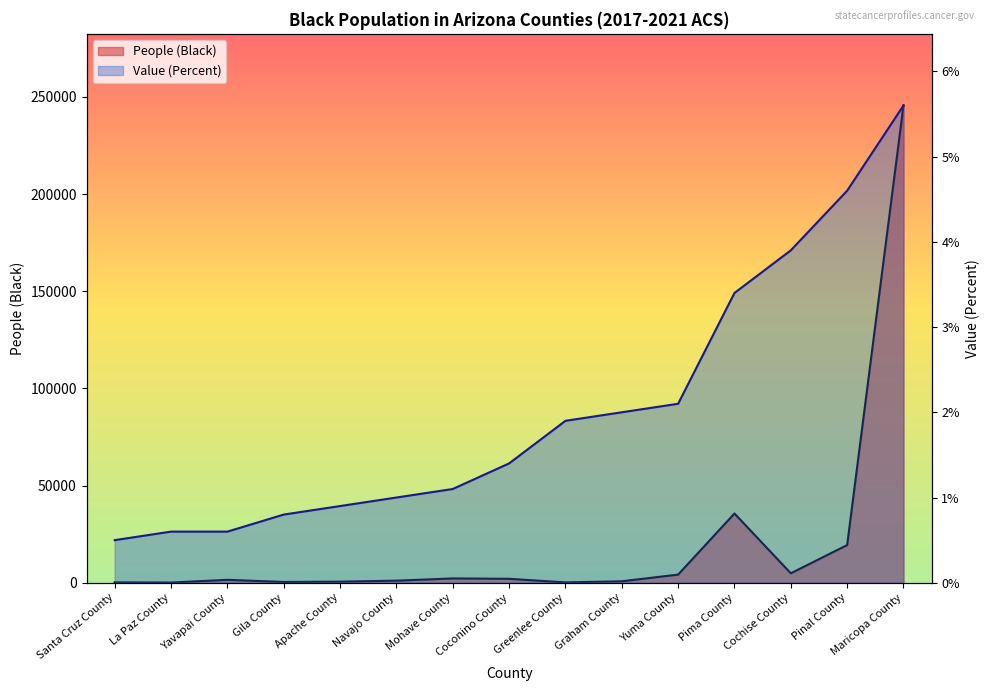

Is it true that Value (Percent) equals 21931.8 at Santa Cruz County?

True